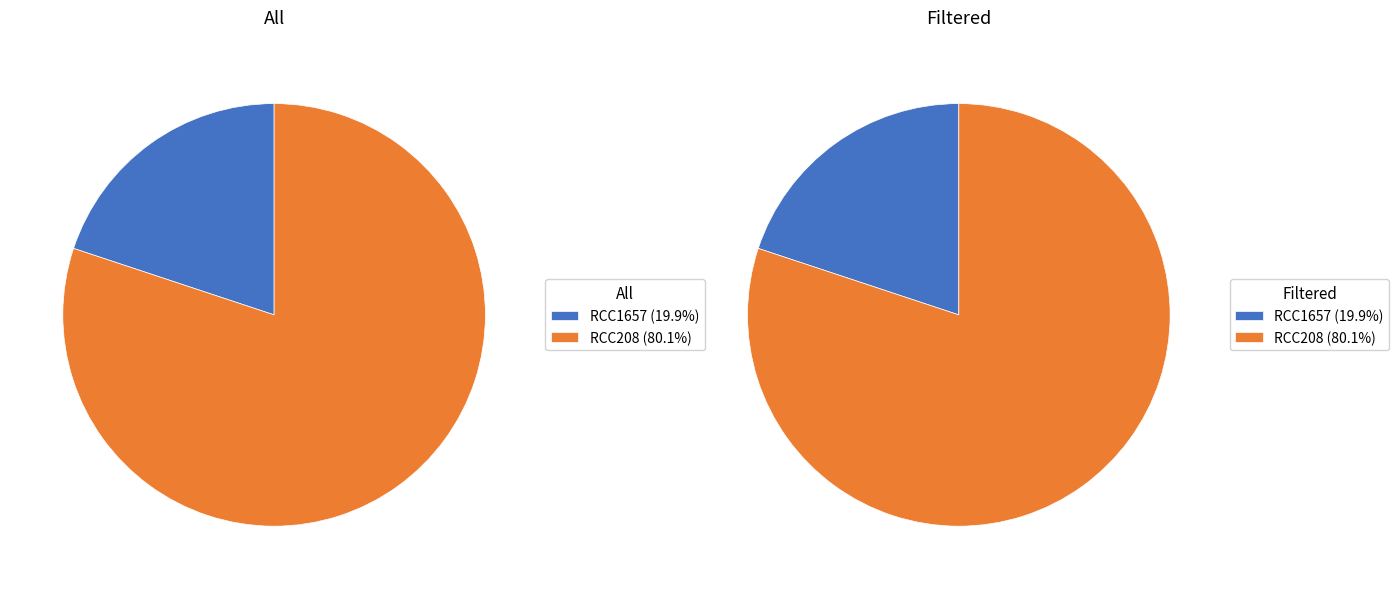

What percentage do RCC208 and RCC1657 together represent?

100.0%